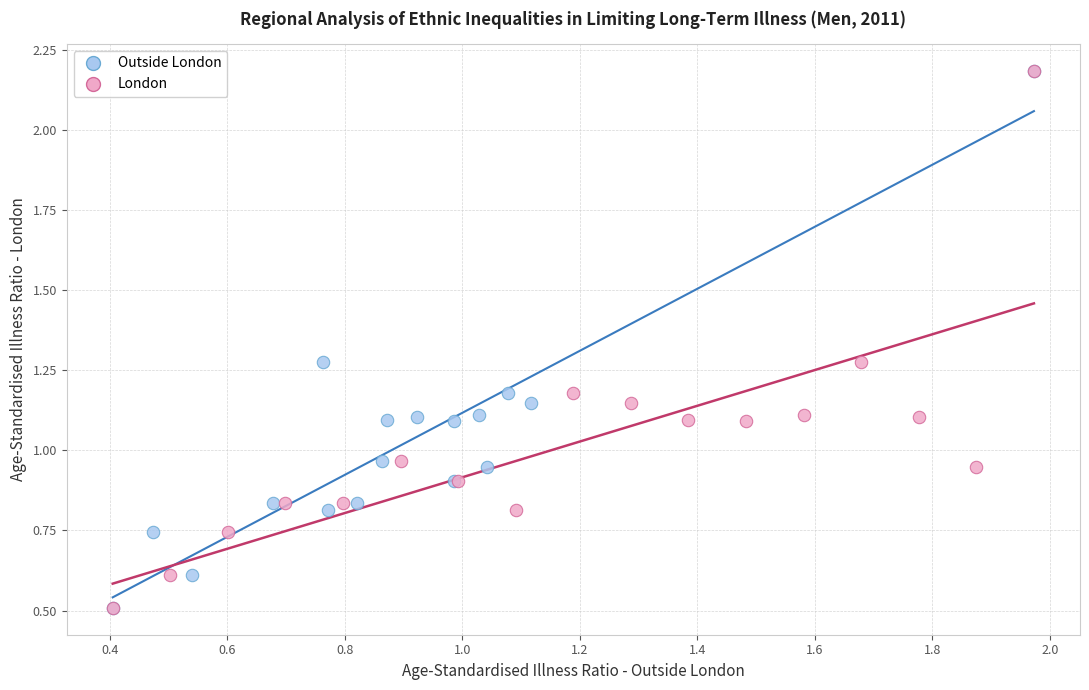

What are all the series names shown in the legend?

Outside London, London